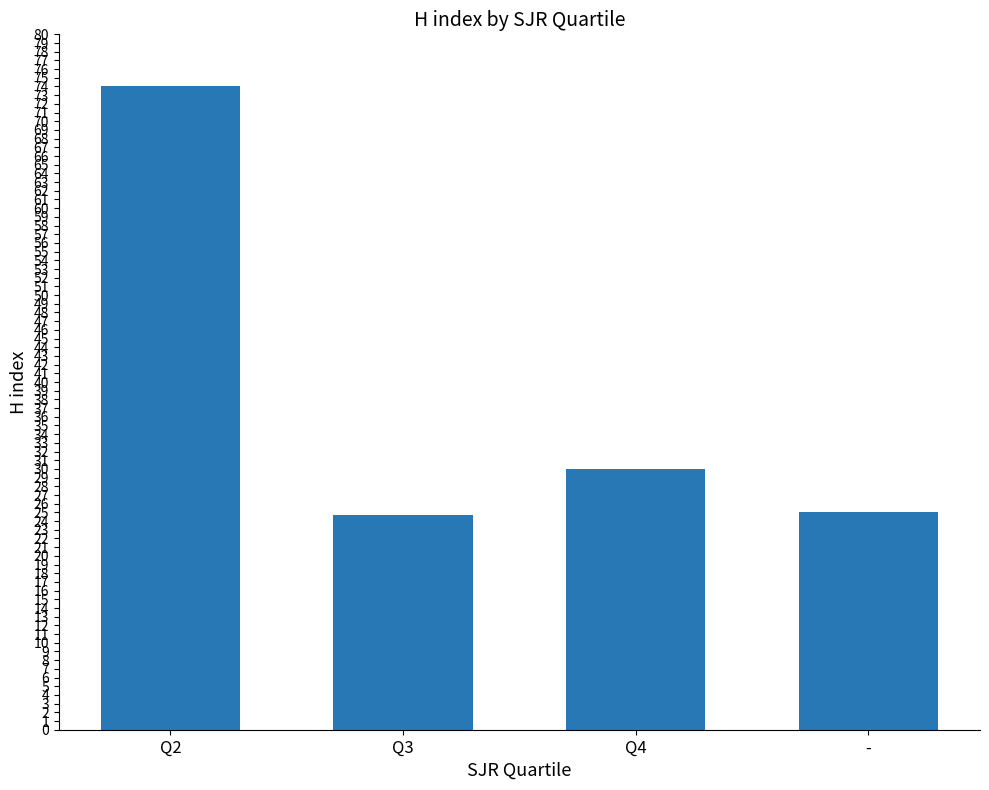

What is the sum of all values?

153.7